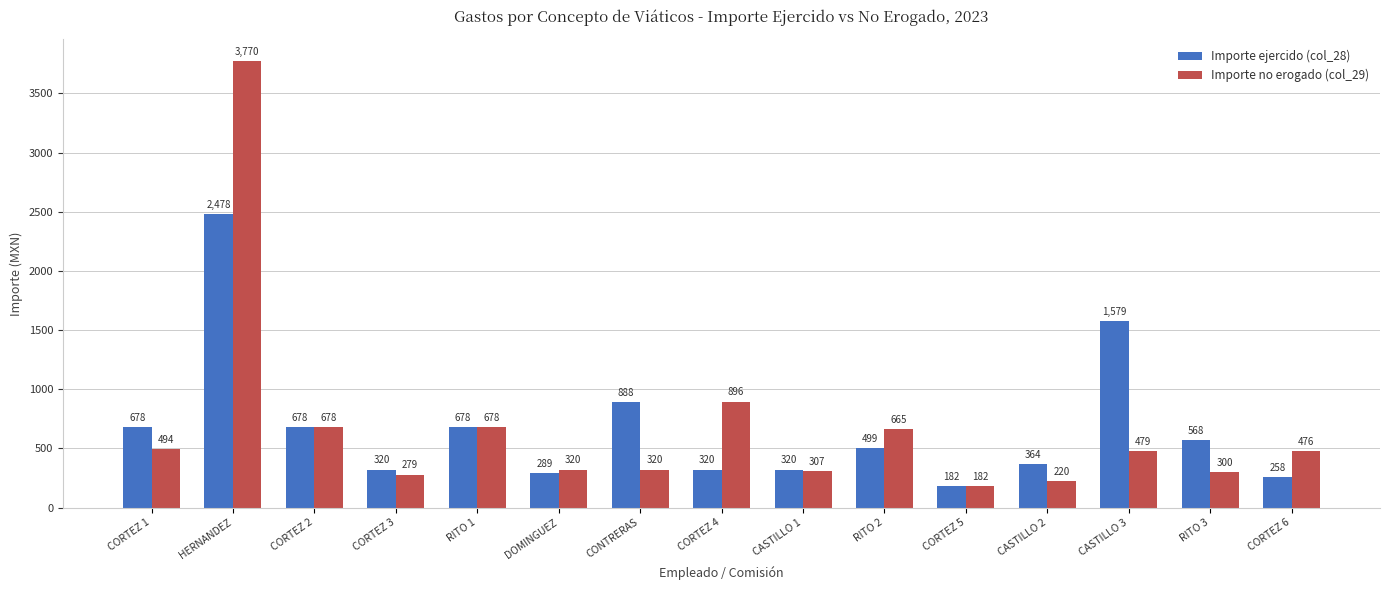

Does the chart contain stacked bars?

No